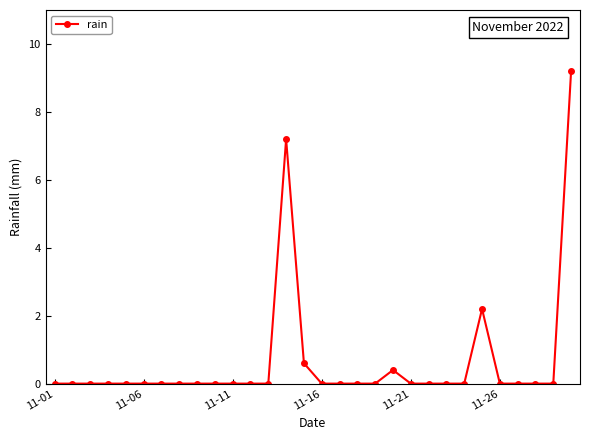

What is the greatest value displayed?

9.2